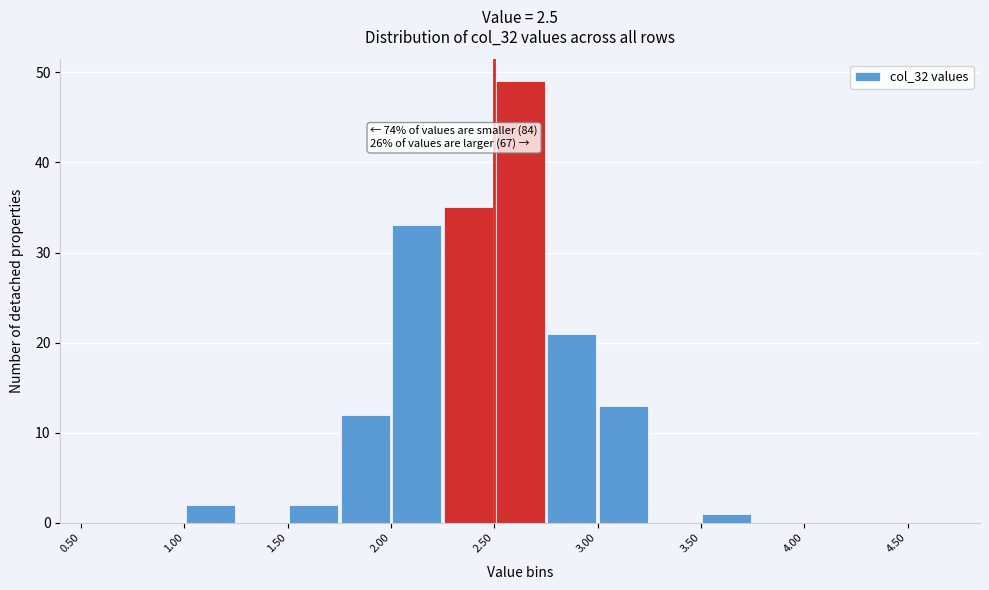

Which range on the x-axis has the tallest bar?

2.50 to 2.75